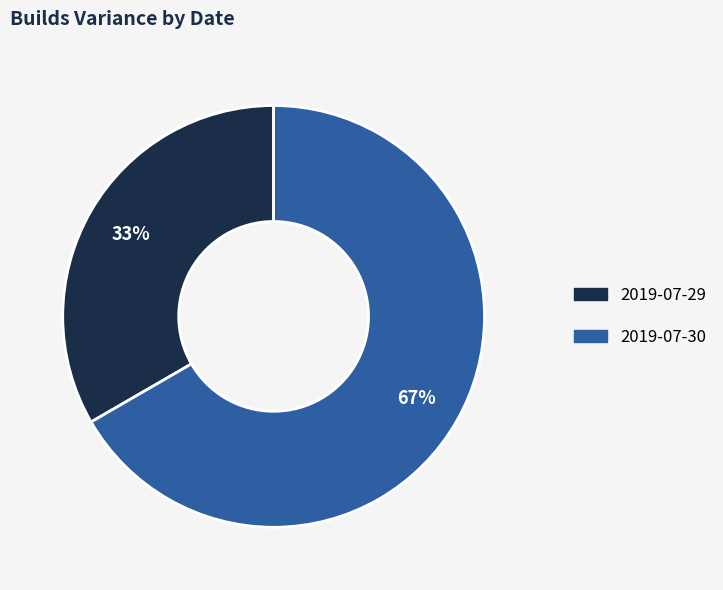

How many segments does this pie chart have?

2